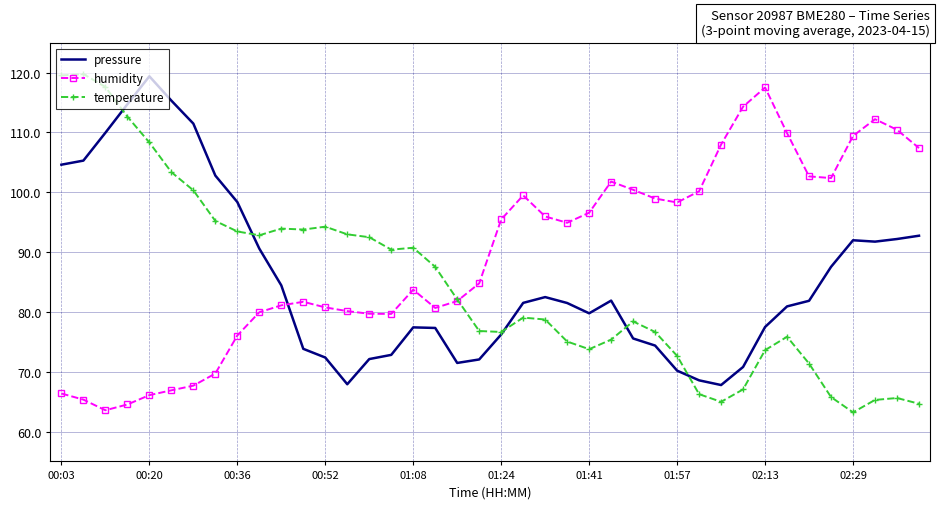

Which series has the largest total across all categories?

humidity